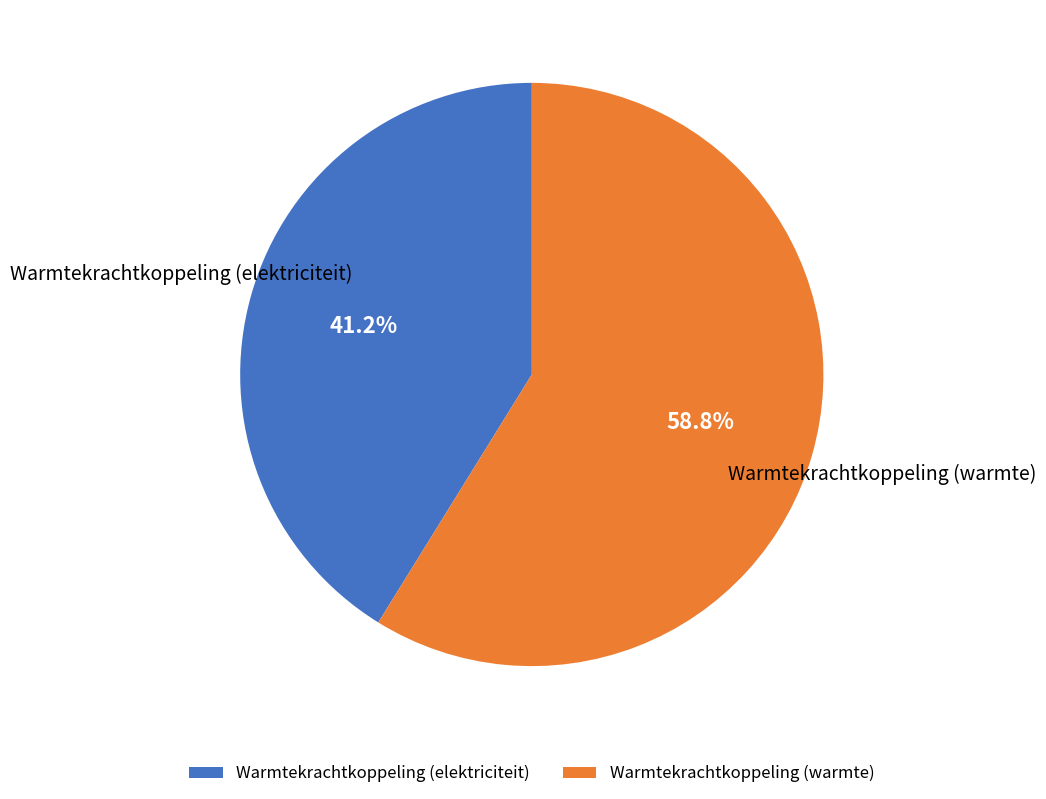

To the nearest percent, what is the average slice percentage?

50%